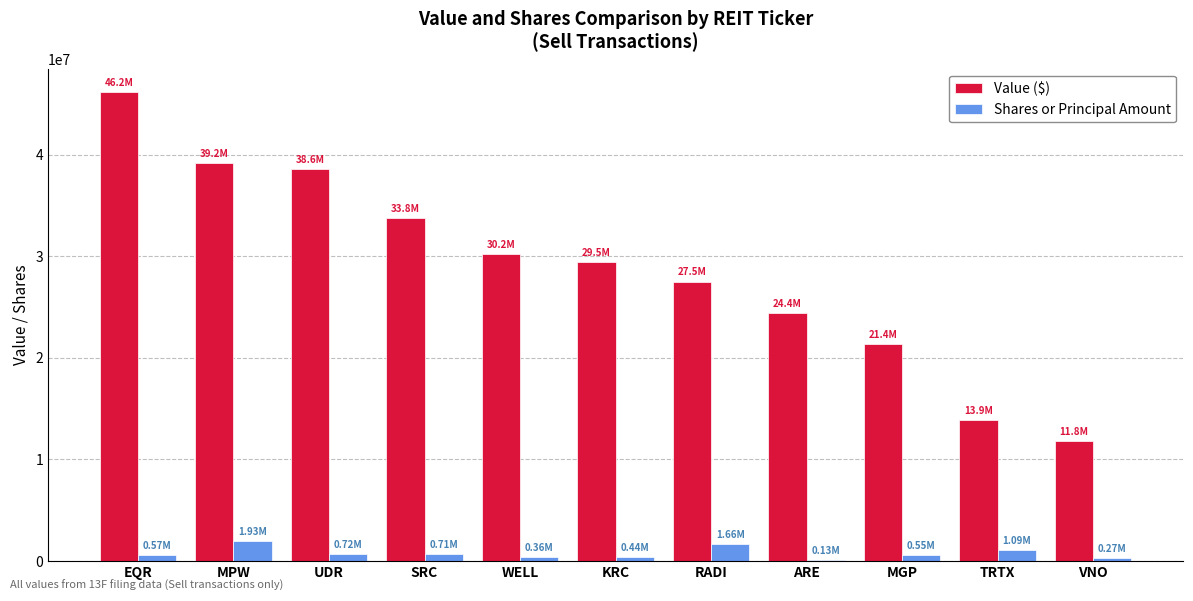

What are all the series names shown in the legend?

Value ($), Shares or Principal Amount